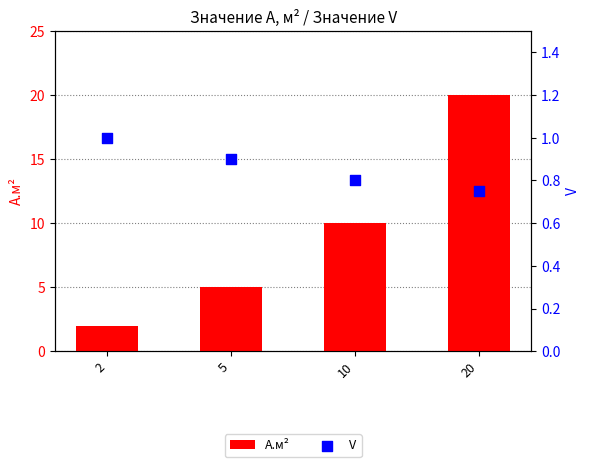

At which category is the sum across all series the highest?

20